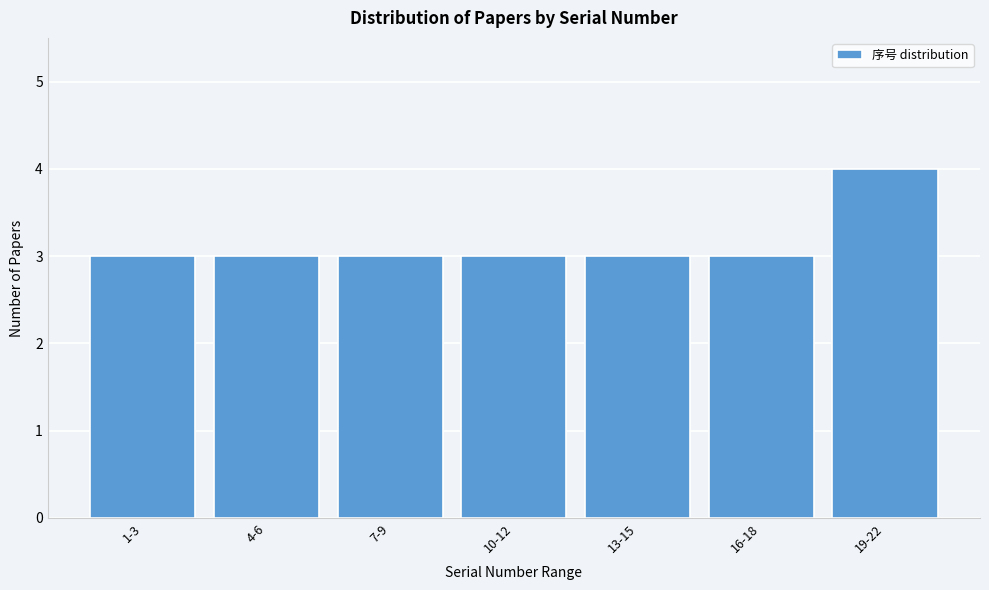

Reading left to right, extract all data points from this chart.

3	3	3	3	3	3	4